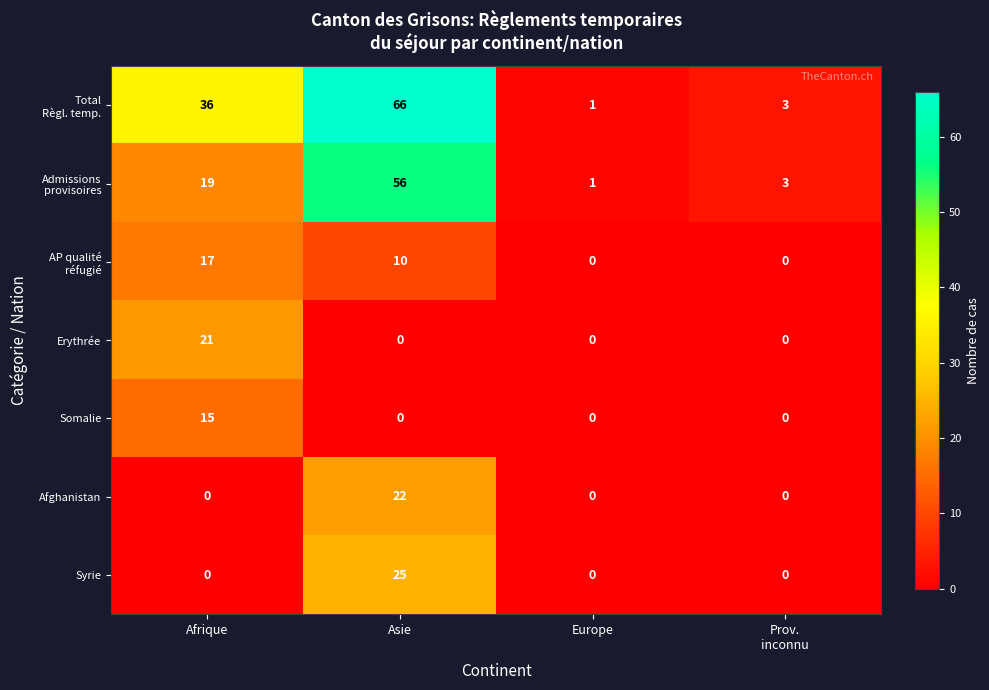

Is it true that Erythrée equals 0 at Asie?

True